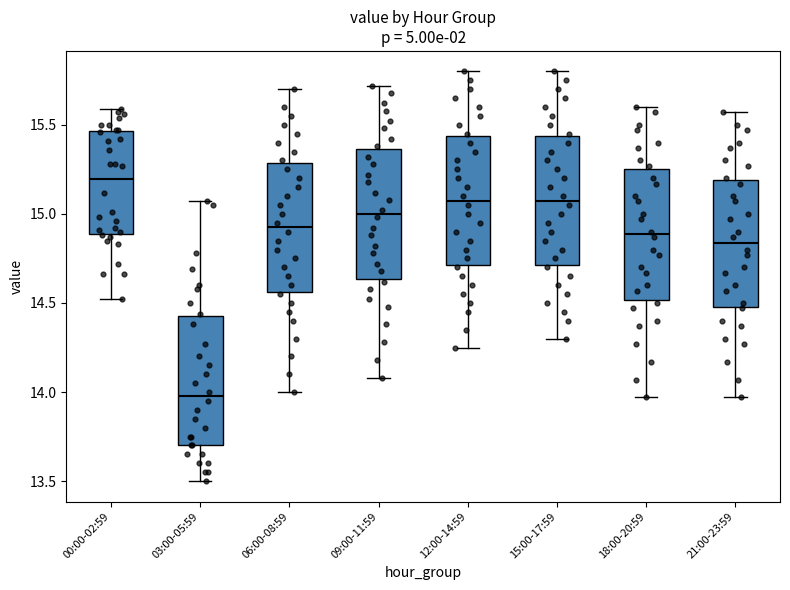

Where is the lower edge of the box for 18:00-20:59 on the y-axis? The values are not printed on the chart, so give them approximately, as read against the axis.

14.50